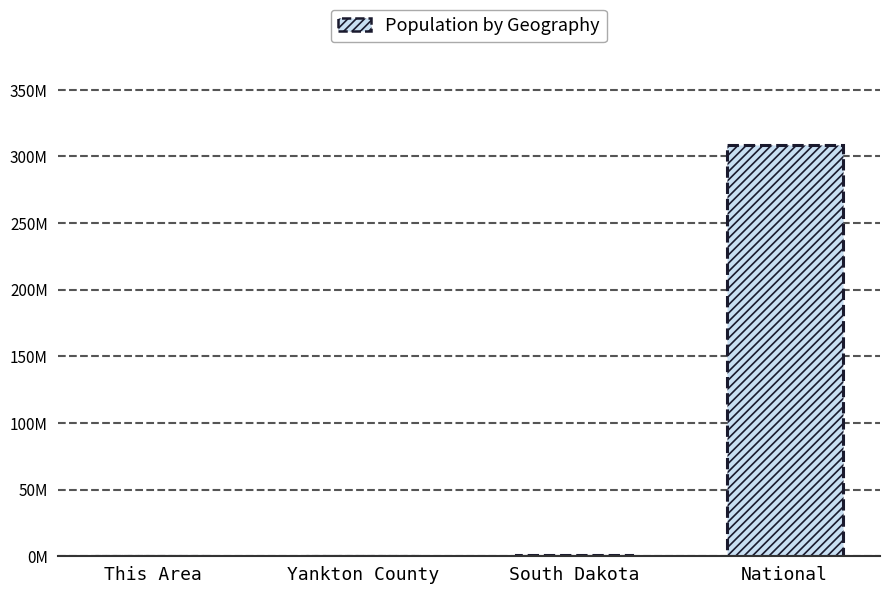

What is the label of the 1st bar from the left?

This Area